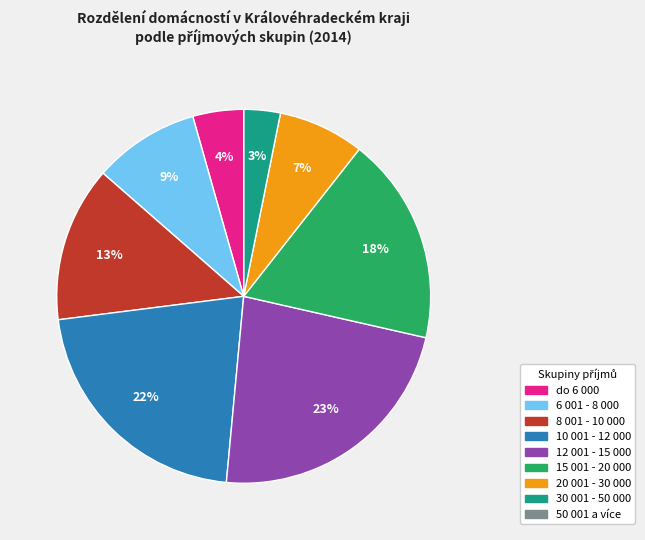

Combined, do 6 001 - 8 000 and 20 001 - 30 000 account for over 50%?

No